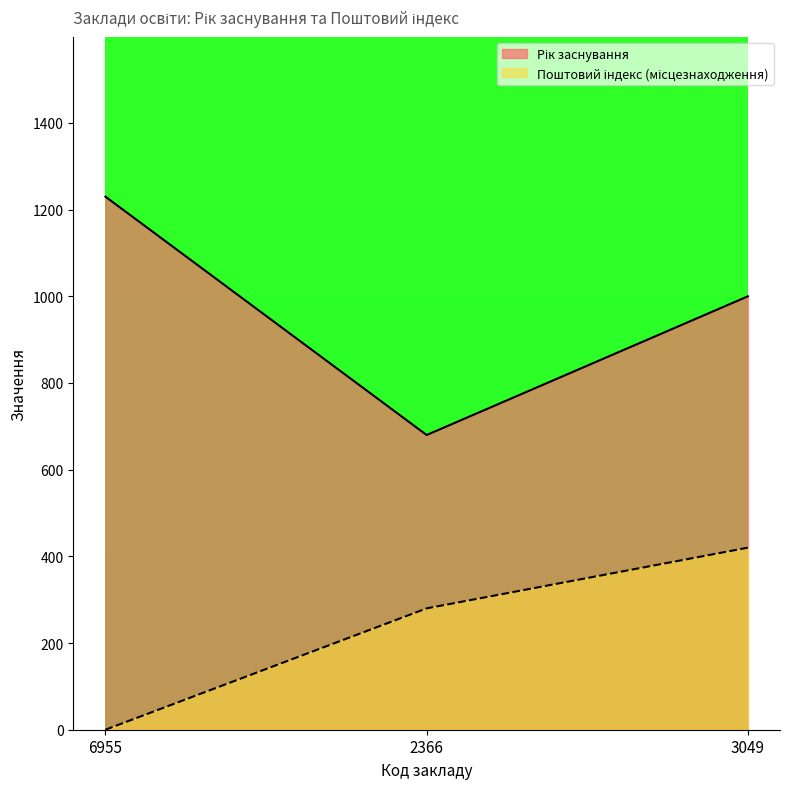

At which label does Рік заснування first exceed 1000?

6955